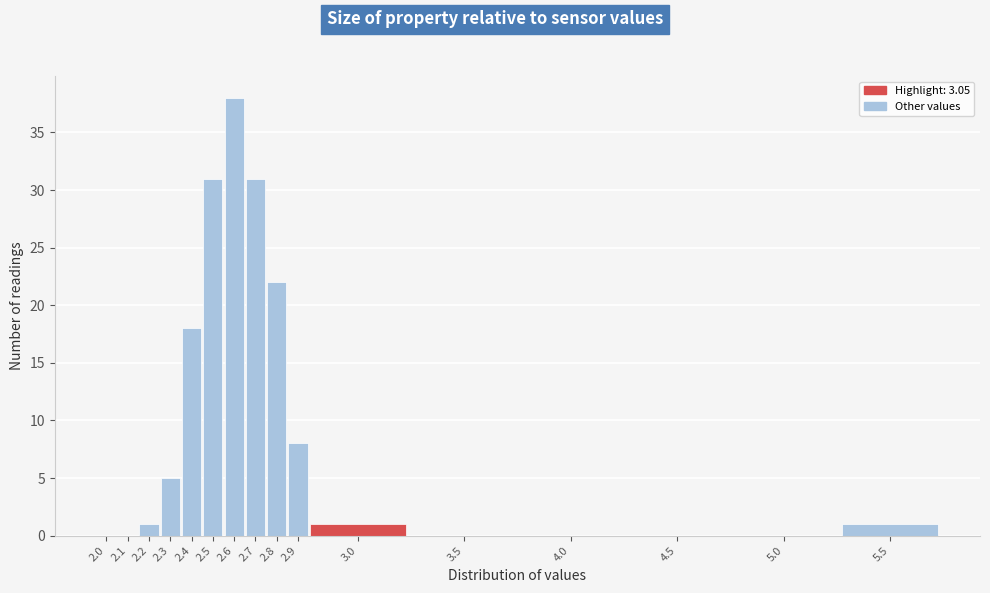

Reading left to right, transcribe all the data shown in this chart.

2.0=0	2.1=0	2.2=1	2.3=5	2.4=18	2.5=31	2.6=38	2.7=31	2.8=22	2.9=8	3.0=1	3.5=0	4.0=0	4.5=0	5.0=0	5.5=1